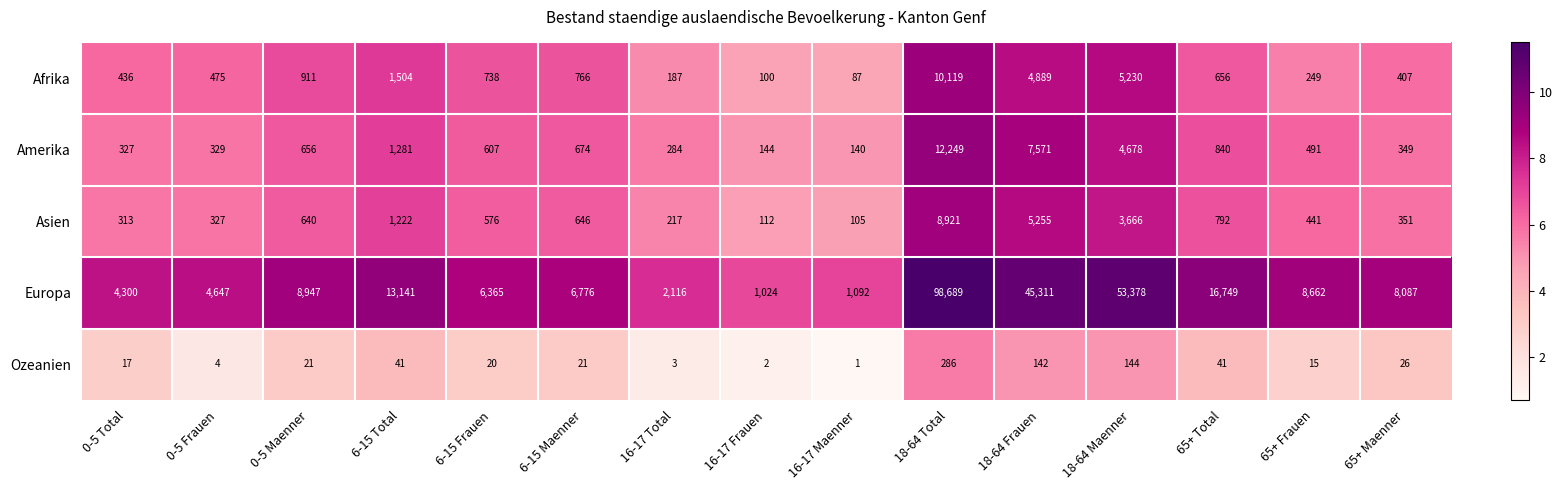

How many categories are shown in the chart?

15